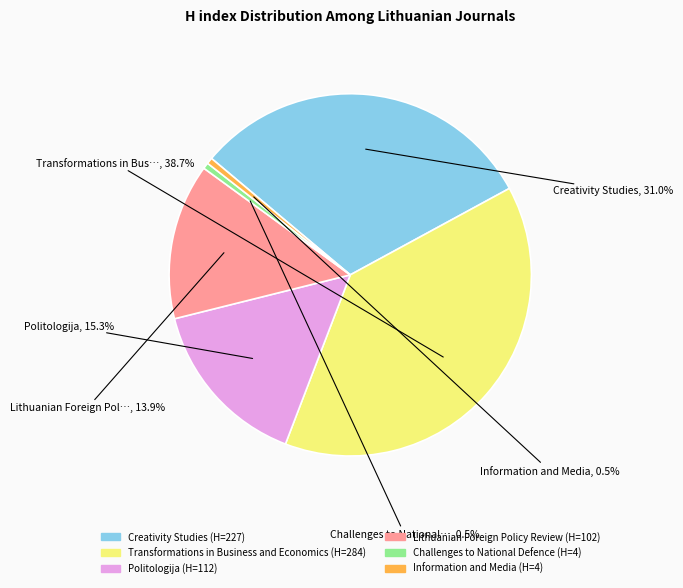

Is there any slice that represents more than half of the pie?

No